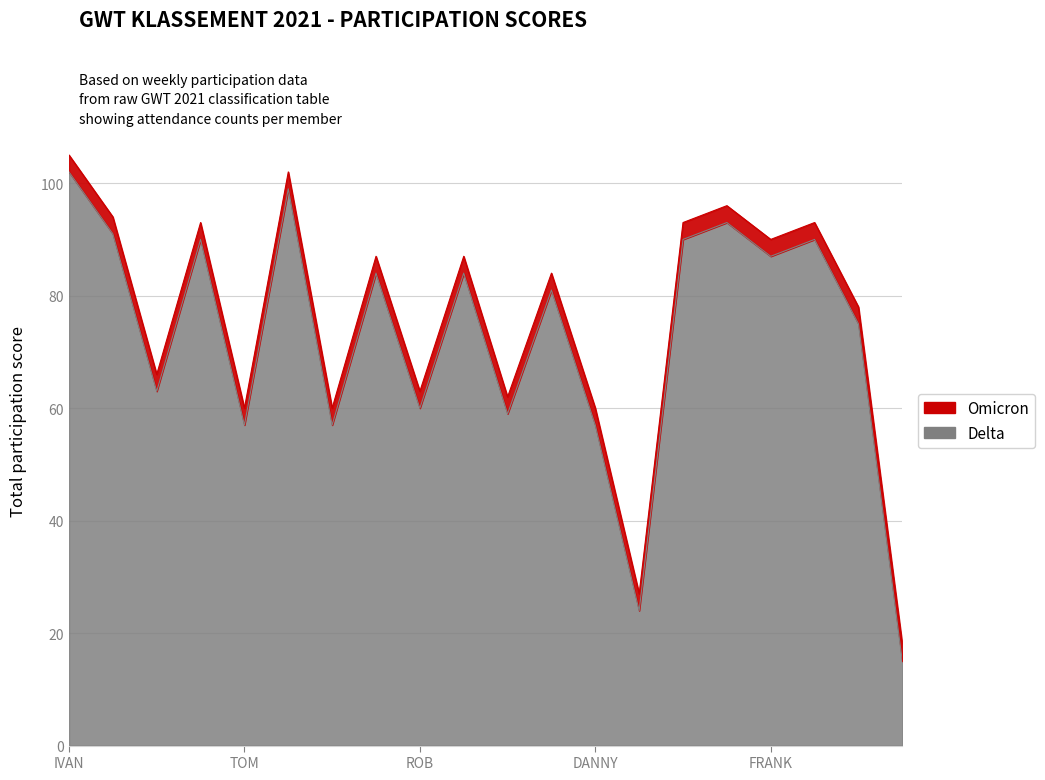

How many interior local valleys (lower than both neighbors) does the data have?

7